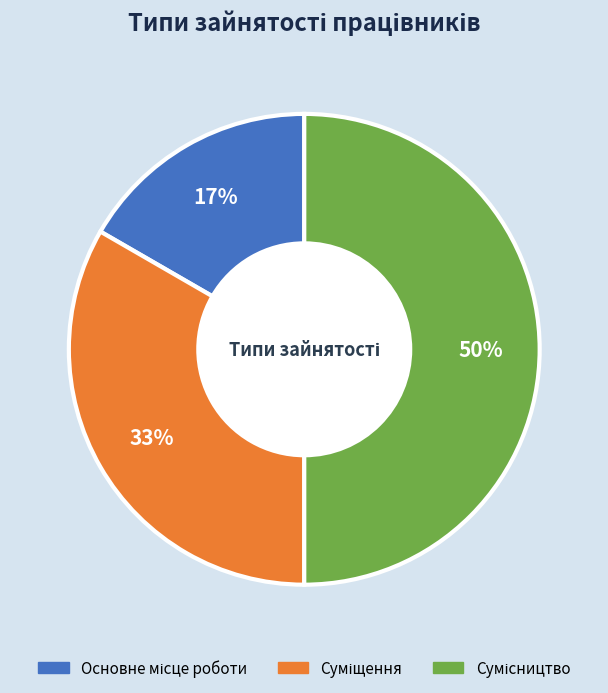

To the nearest percent, what is the difference between the largest and smallest slice percentages?

33%